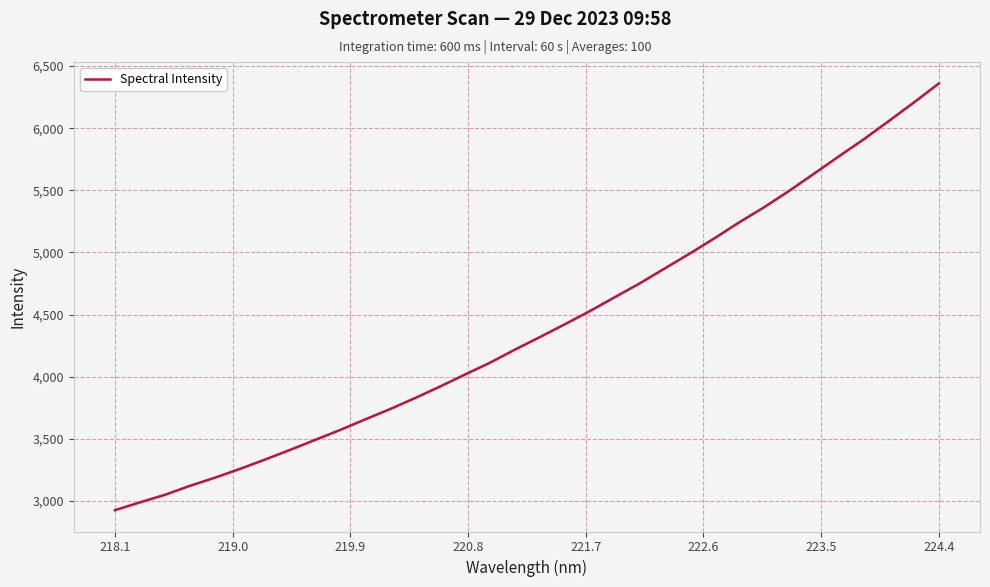

What is the difference between the maximum and minimum values?

3434.7